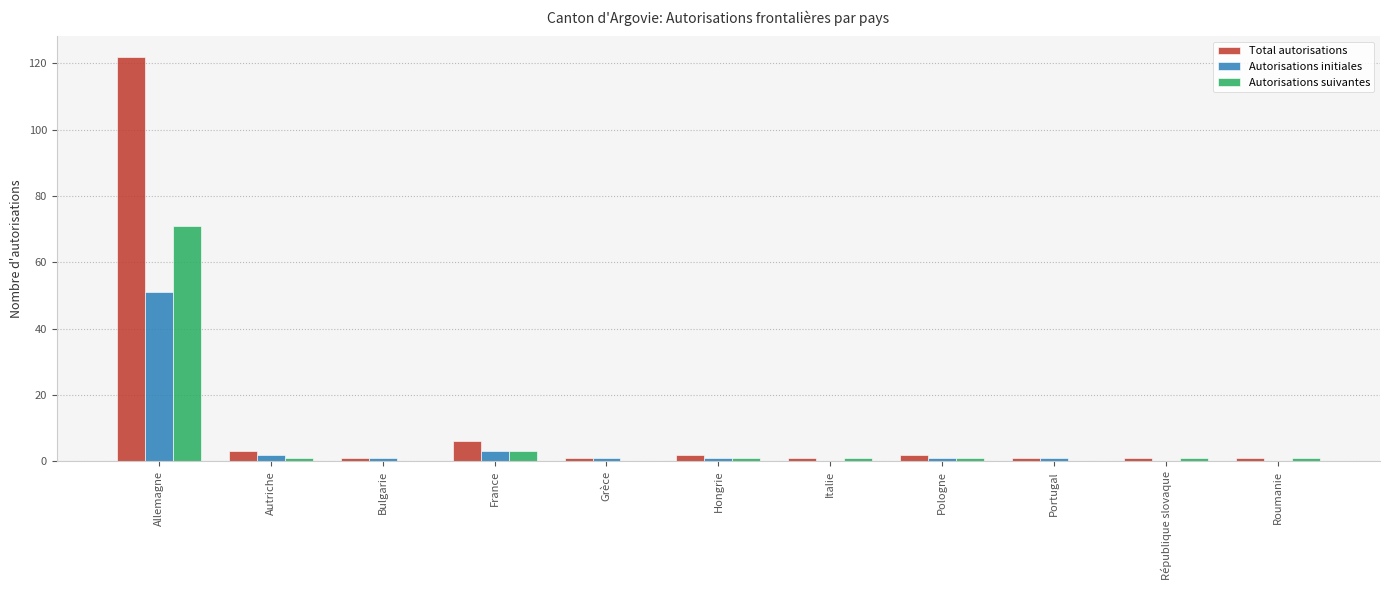

True or false: Total autorisations has a value of 2 at Hongrie.

True